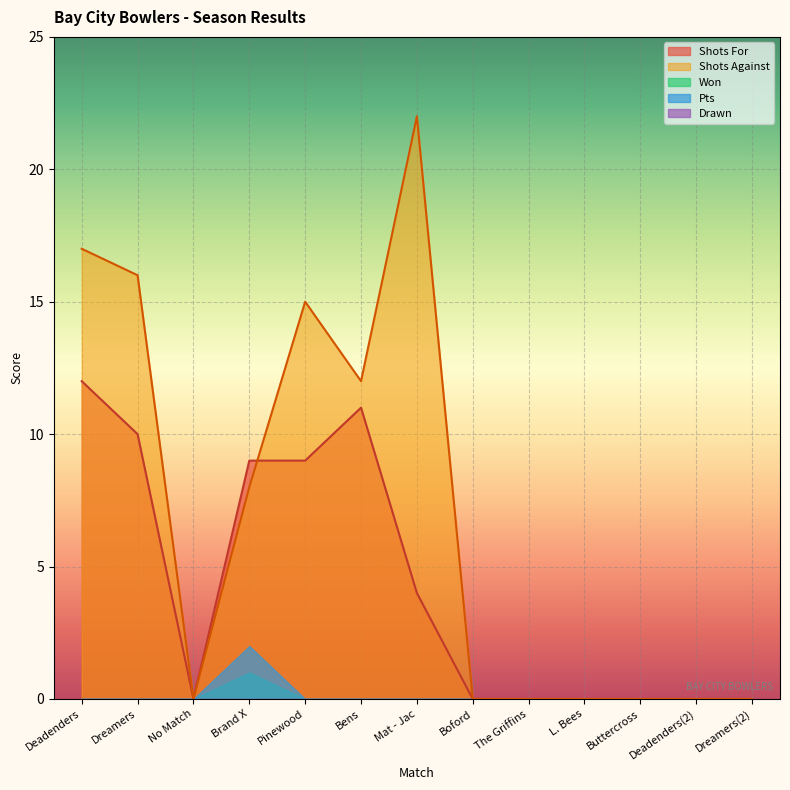

Between Brand X and Deadenders(2), which series saw the biggest shift?

Shots For